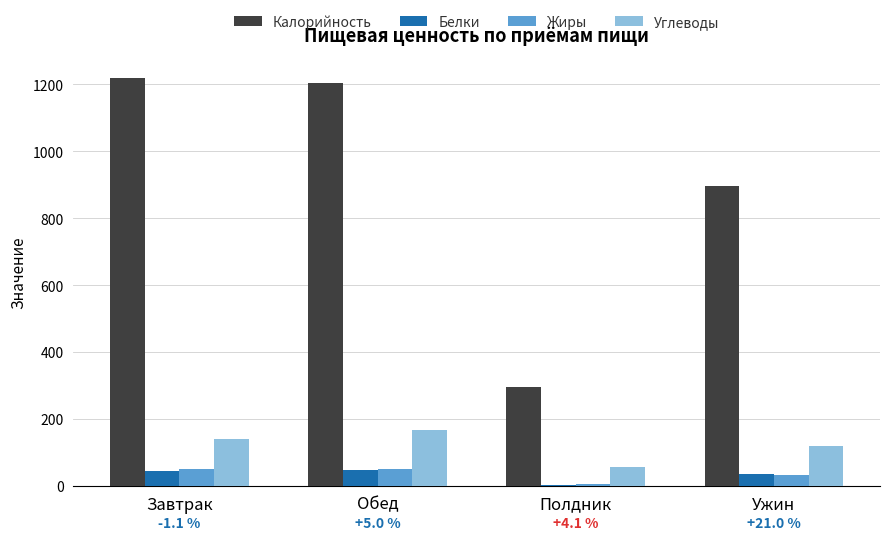

Where is Калорийность nearest to the value 757?

Ужин